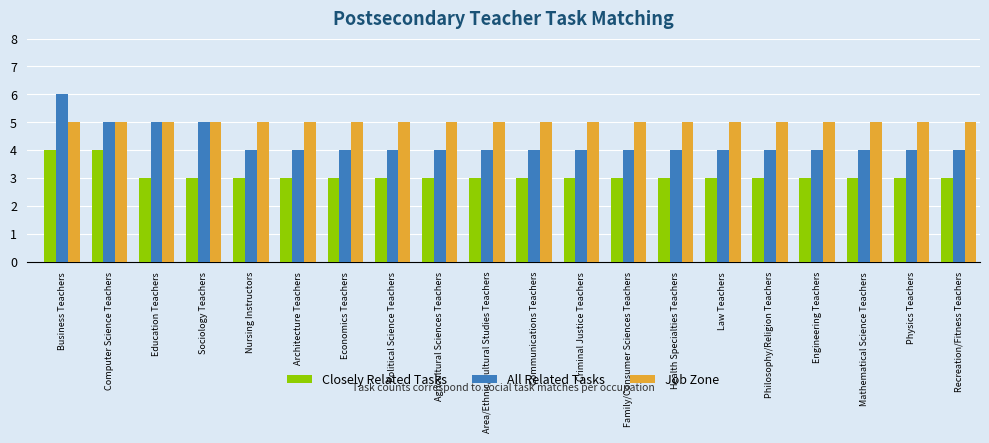

What position from the left is Law Teachers?

15